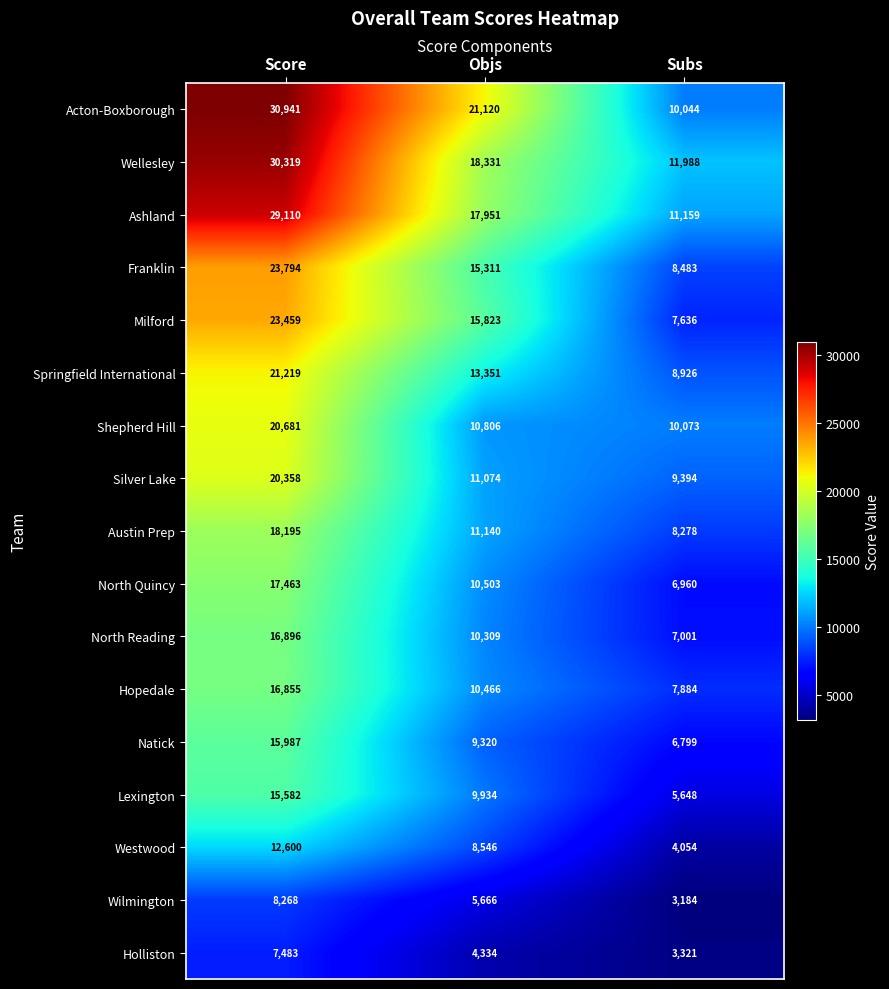

What is the difference between the highest and lowest values at Score?

23458